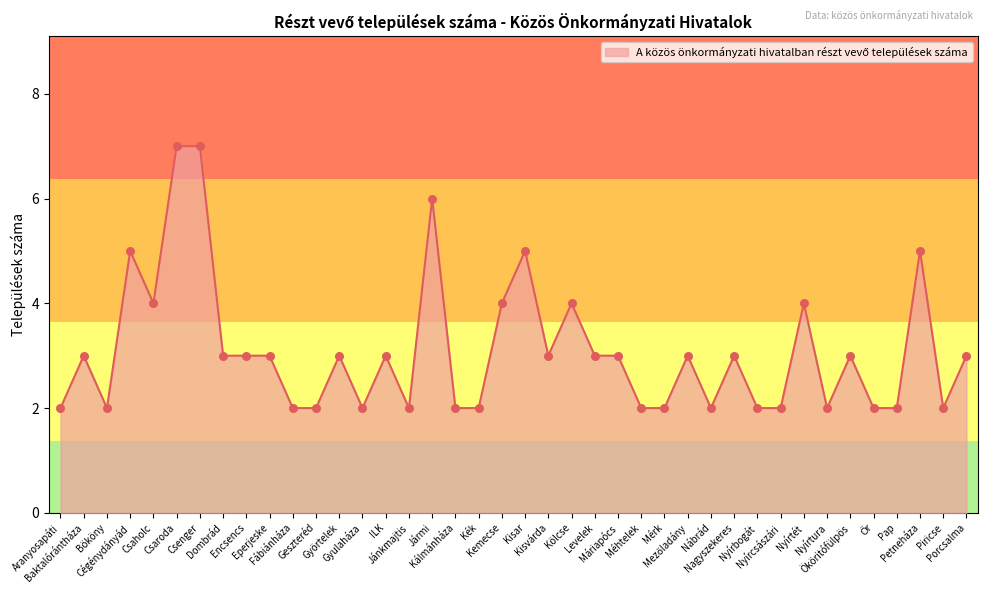

What is the change in value from Kék to Petneháza?

+3